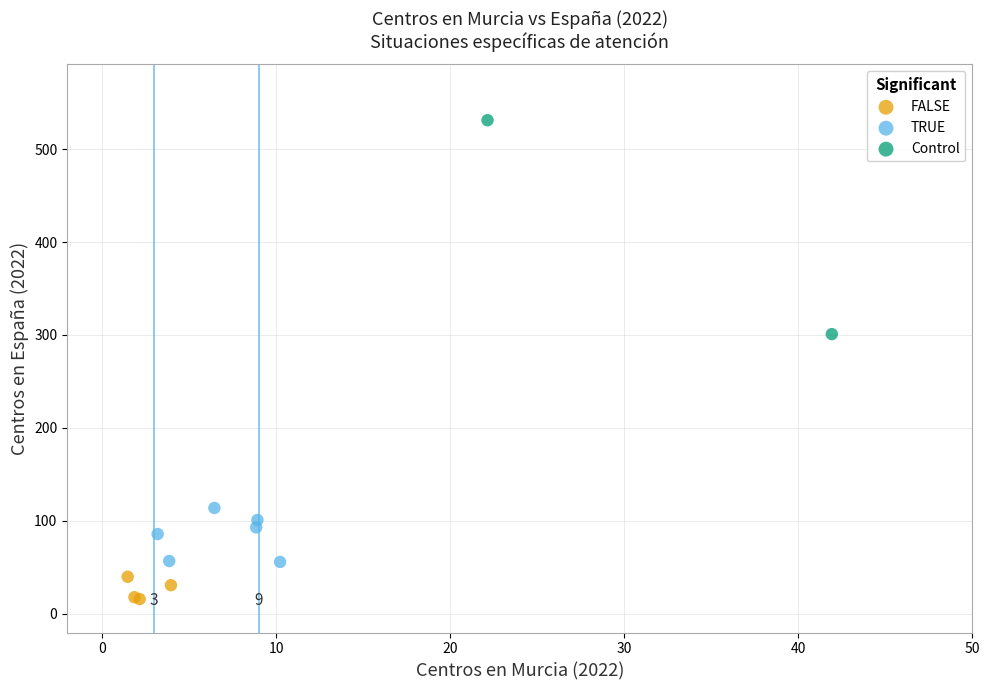

What are all the series names shown in the legend?

FALSE, TRUE, Control